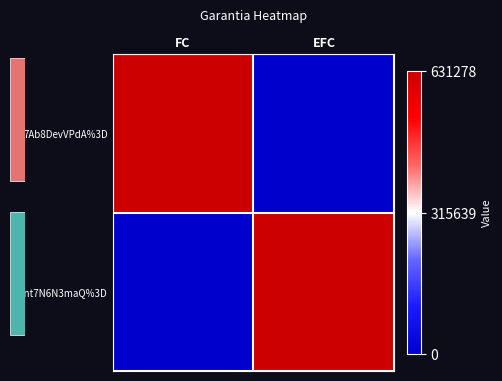

How many data points does each series have?

2